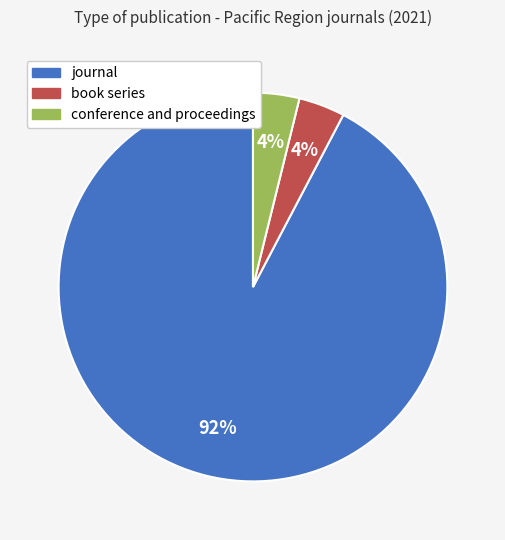

How many slices are in this pie chart?

3